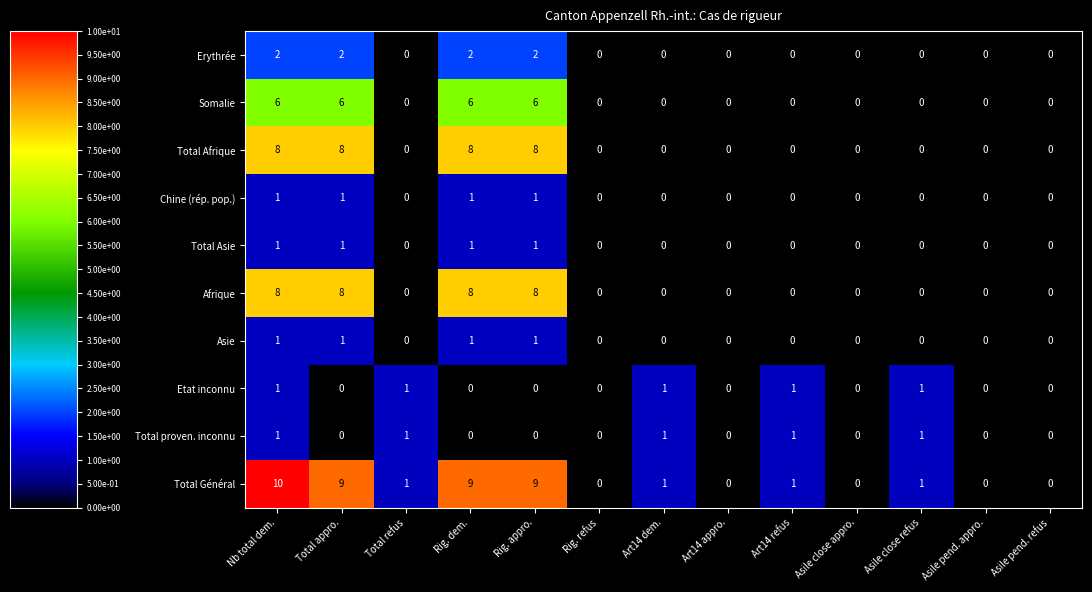

How many Asie values are between 0 and 1?

13